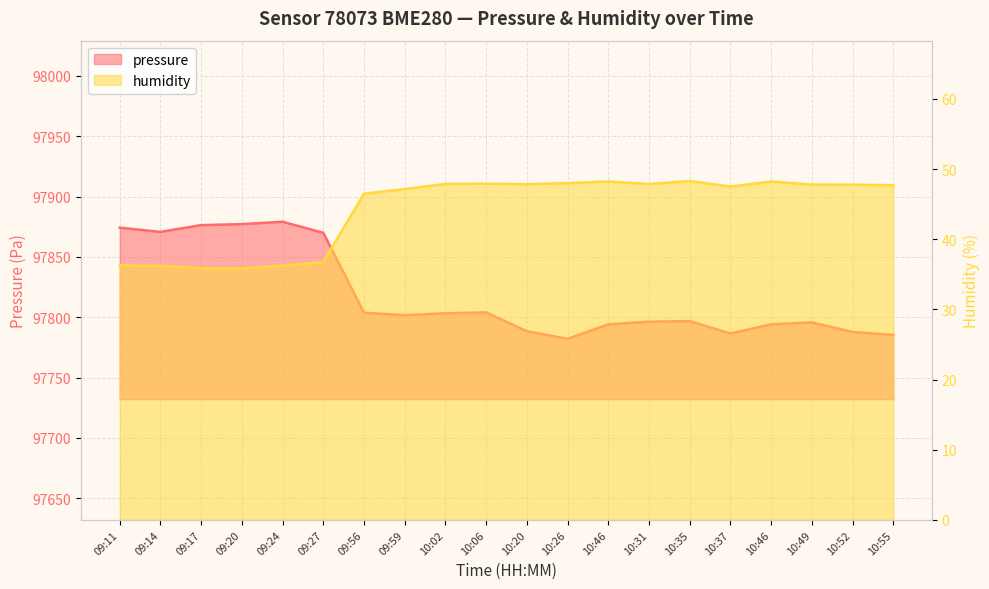

True or false: pressure has a value of 165941.3 at 09:24.

False